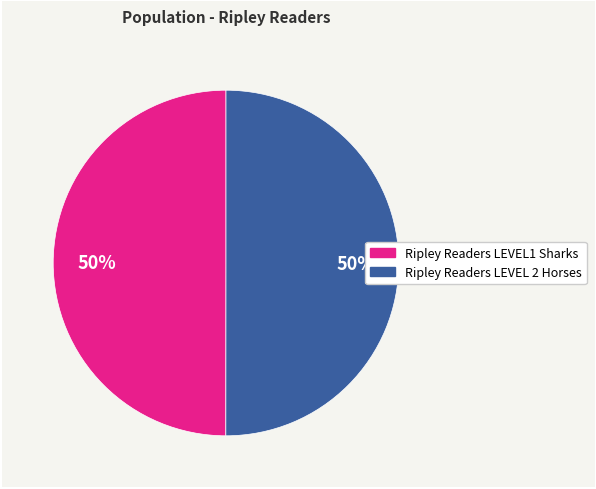

To the nearest percent, what is the average slice percentage?

50%